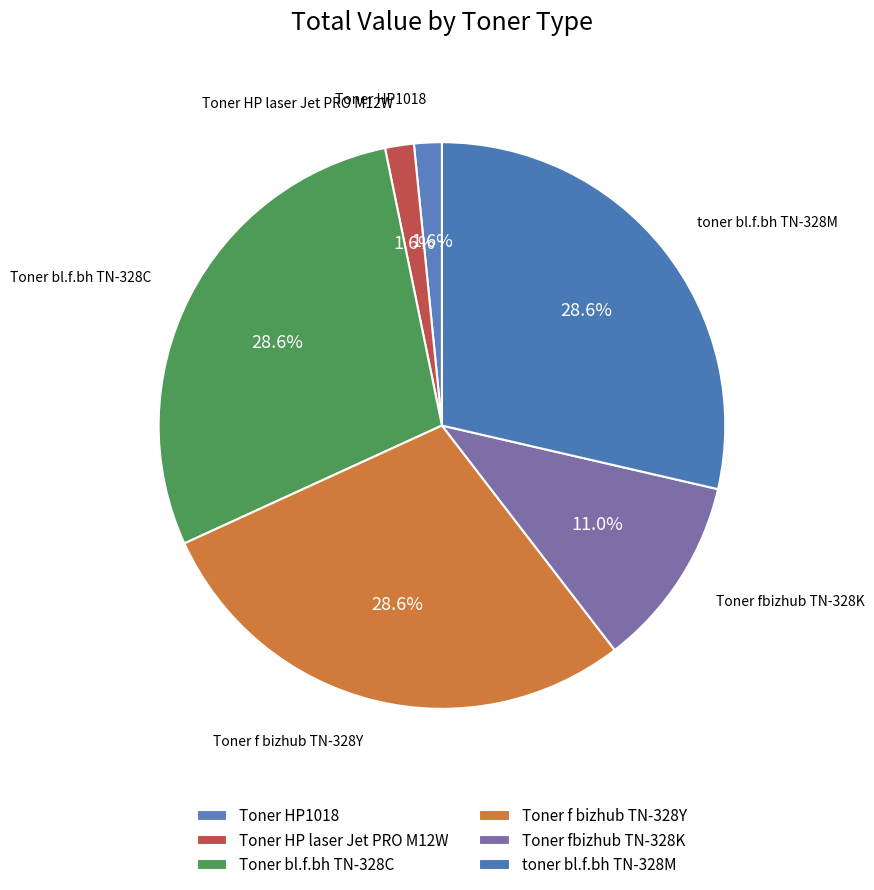

Does any single category account for the majority?

No